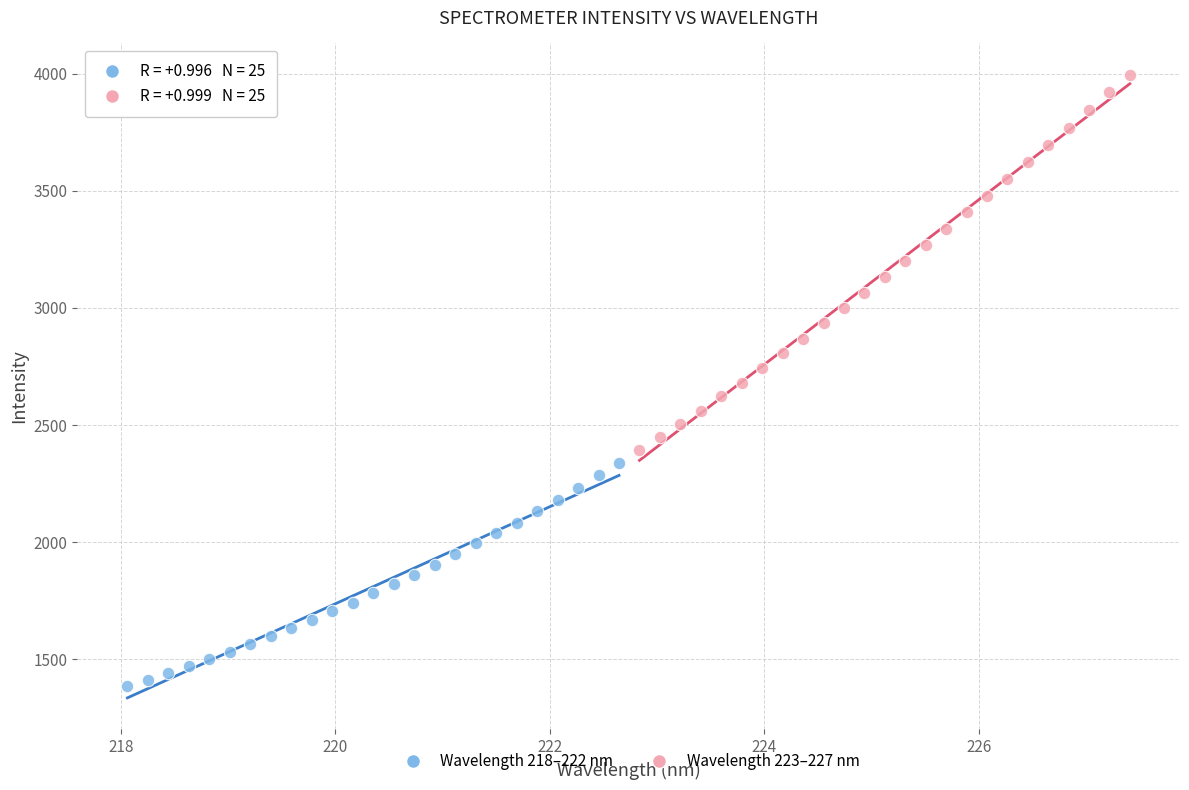

Which series has the largest Y range (max minus min)?

Wavelength 223–227 nm